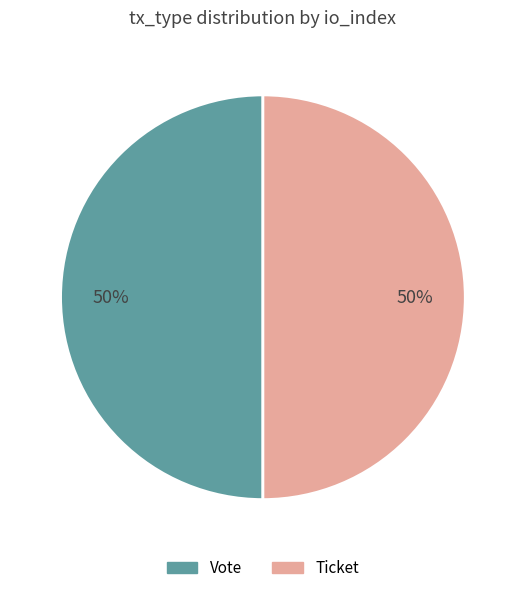

To the nearest percent, what is the average slice percentage?

50%